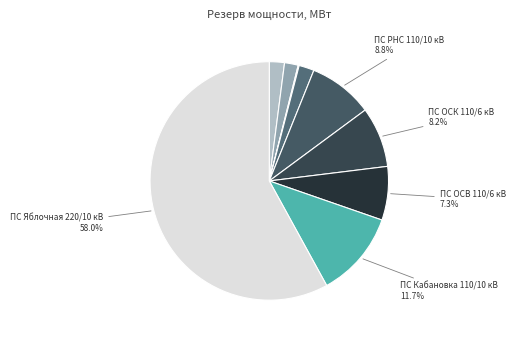

Which slice represents more than half of the pie?

ПС Яблочная 220/10 кВ